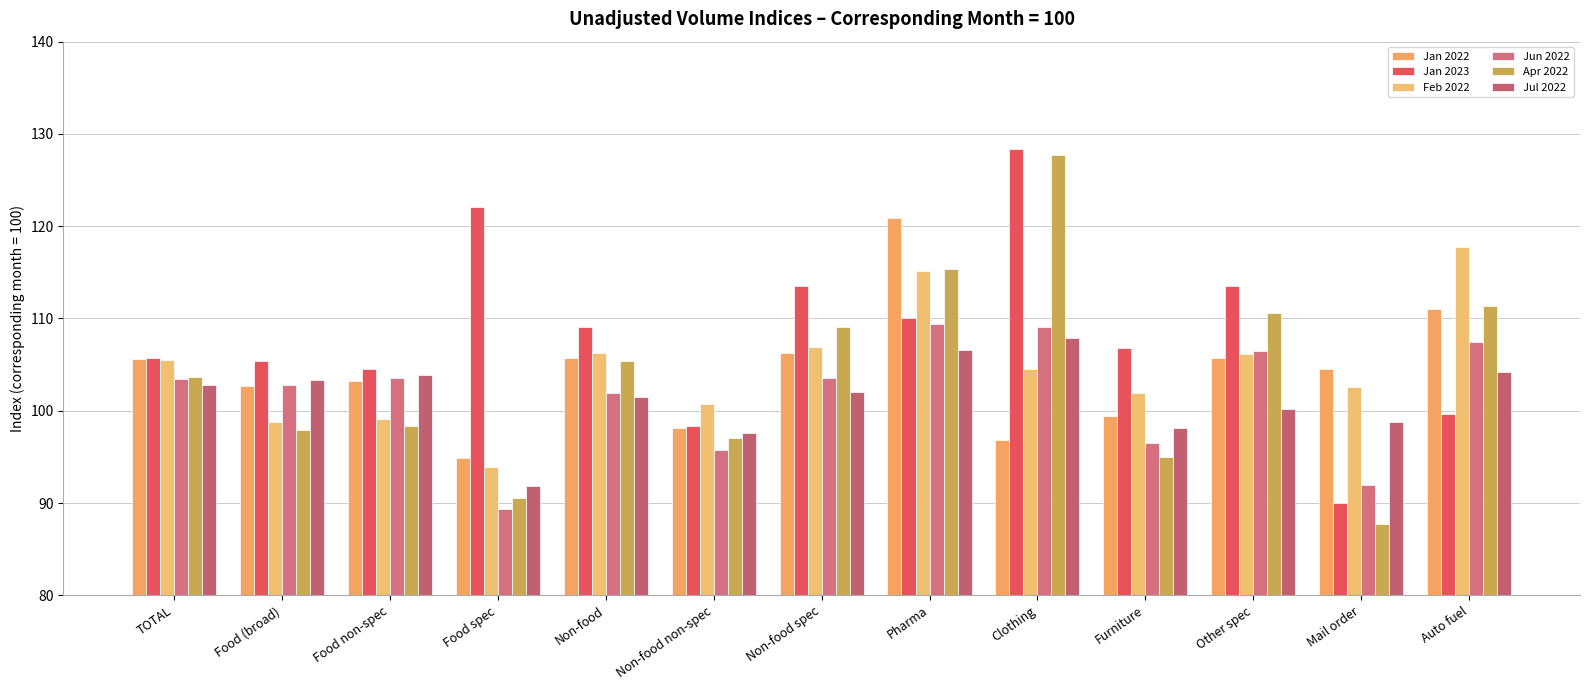

What is the total value across all series at Food non-spec?

612.6